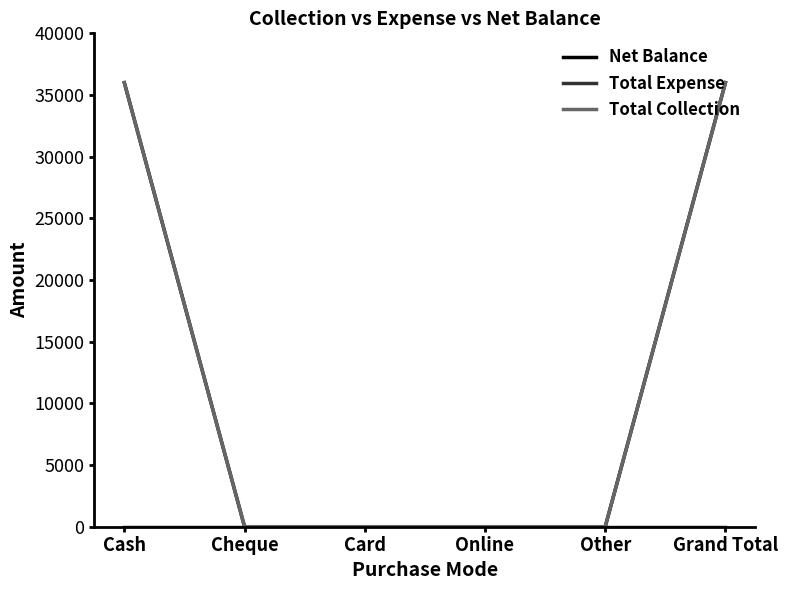

True or false: Total Collection and Net Balance intersect in this chart.

False